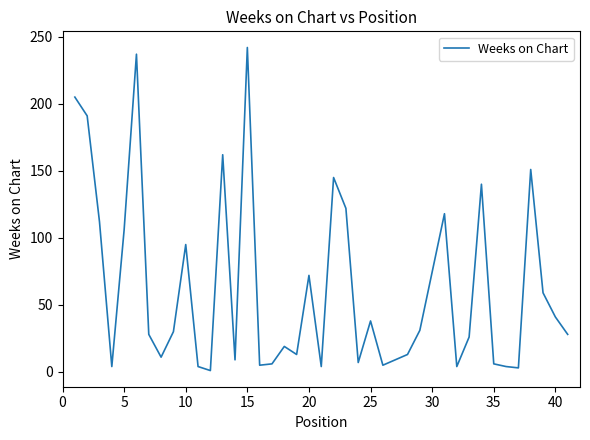

What is the greatest value displayed?

242